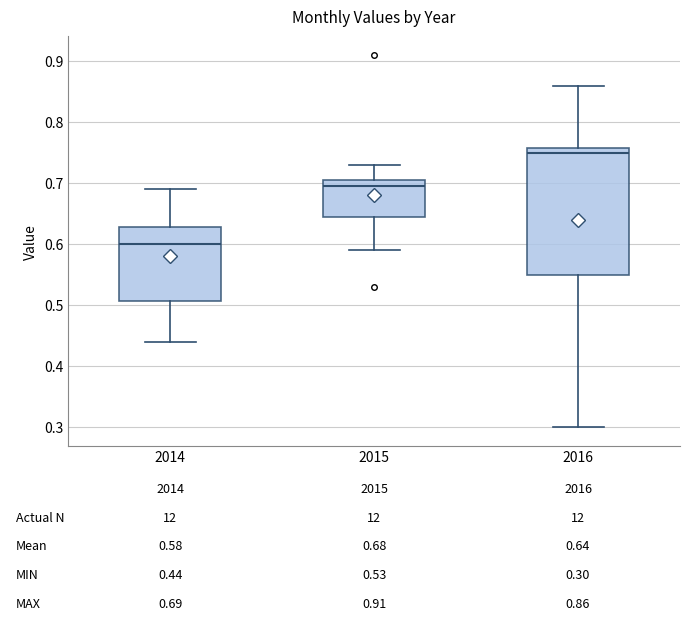

Which box is the tallest, from its lower edge to its upper edge?

2016